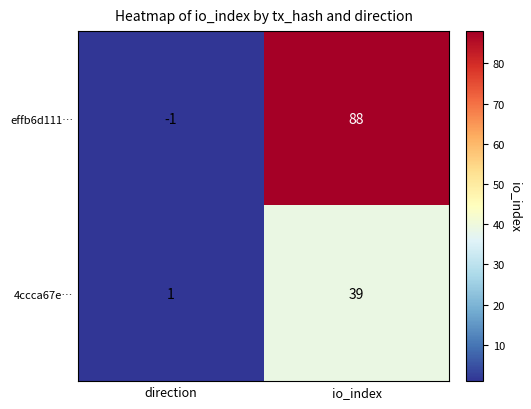

What is the spread (max minus min) of values at io_index?

49